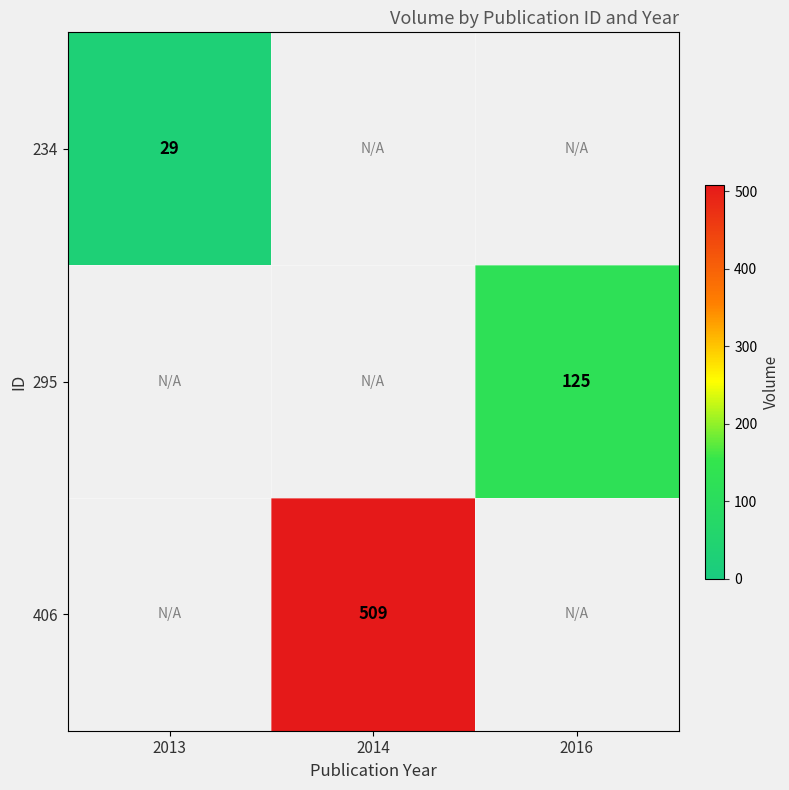

Is it true that 406 equals 509 at 2014?

True